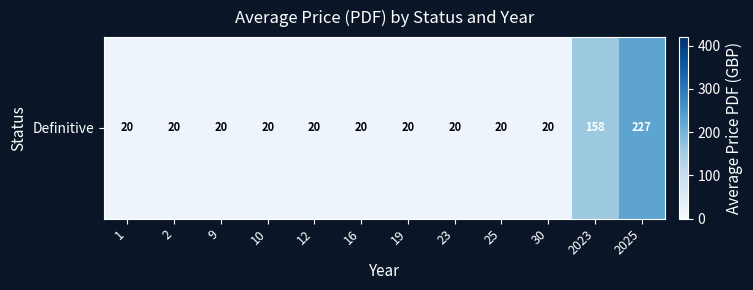

At which category does the chart reach its peak across all series?

2025